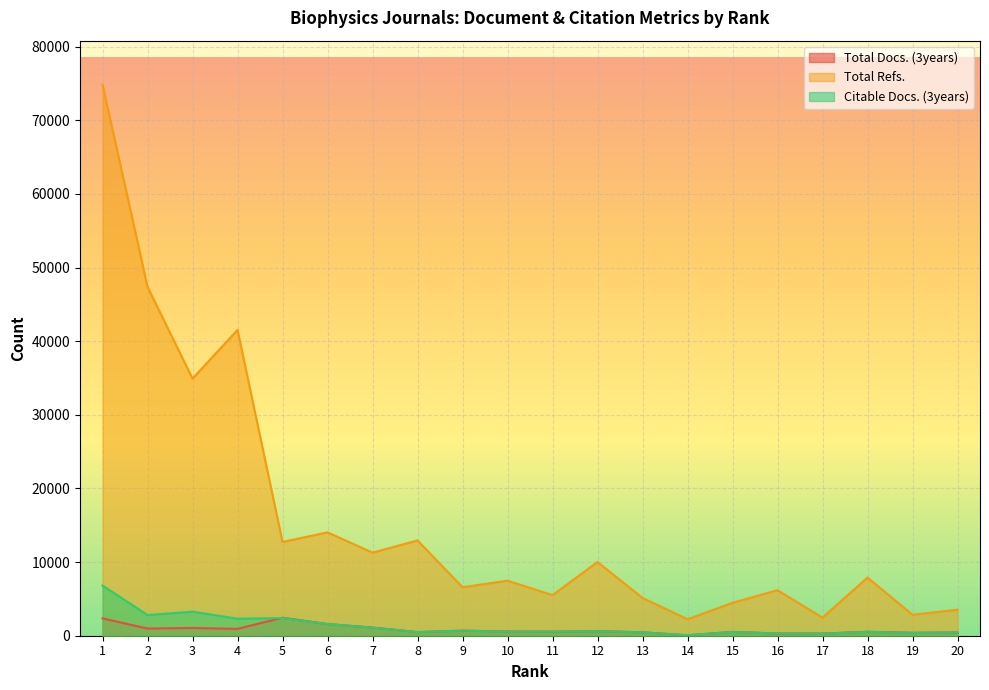

Is the value of Citable Docs. (3years) at 16 greater than the value of Total Refs. at 1?

No